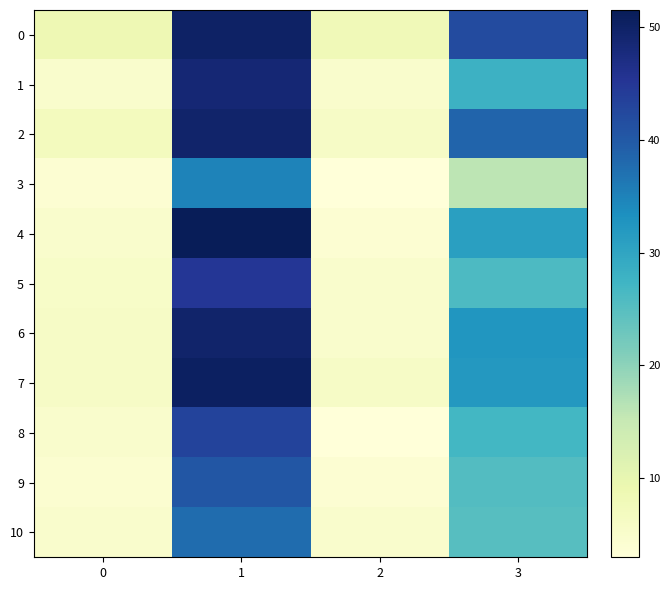

At which category is the sum across all series the highest?

1